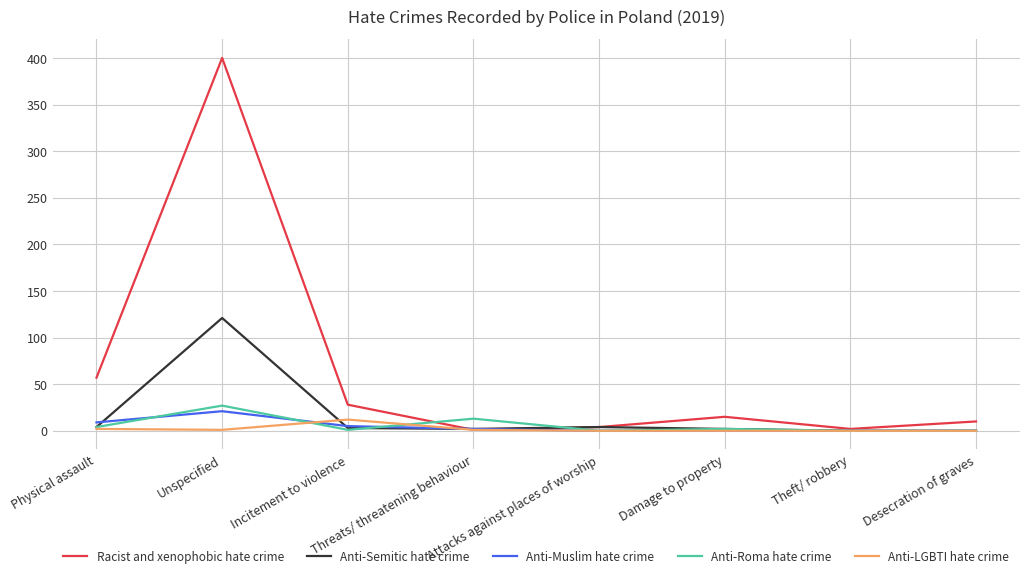

What position from the left is Incitement to violence?

3